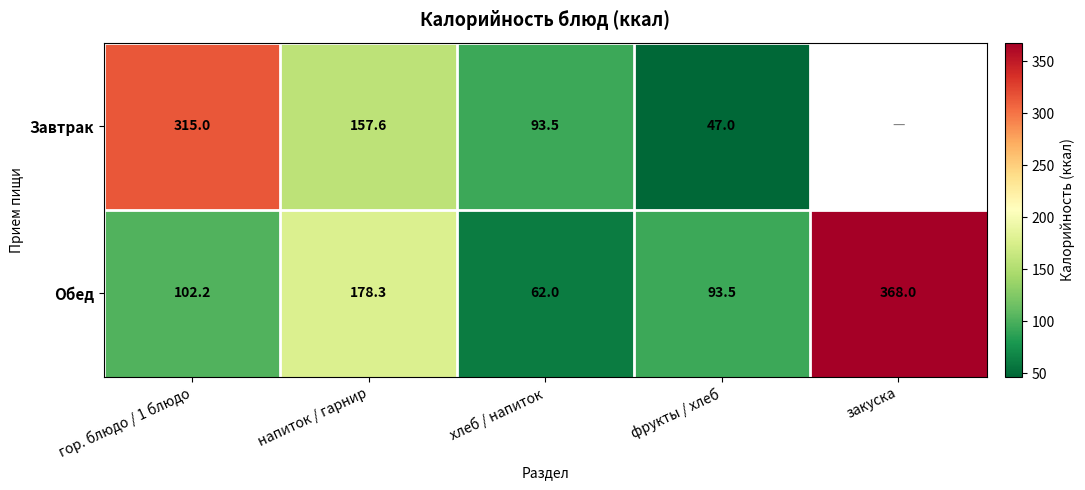

The Обед series shows 102.2 at гор. блюдо / 1 блюдо. True or false?

True